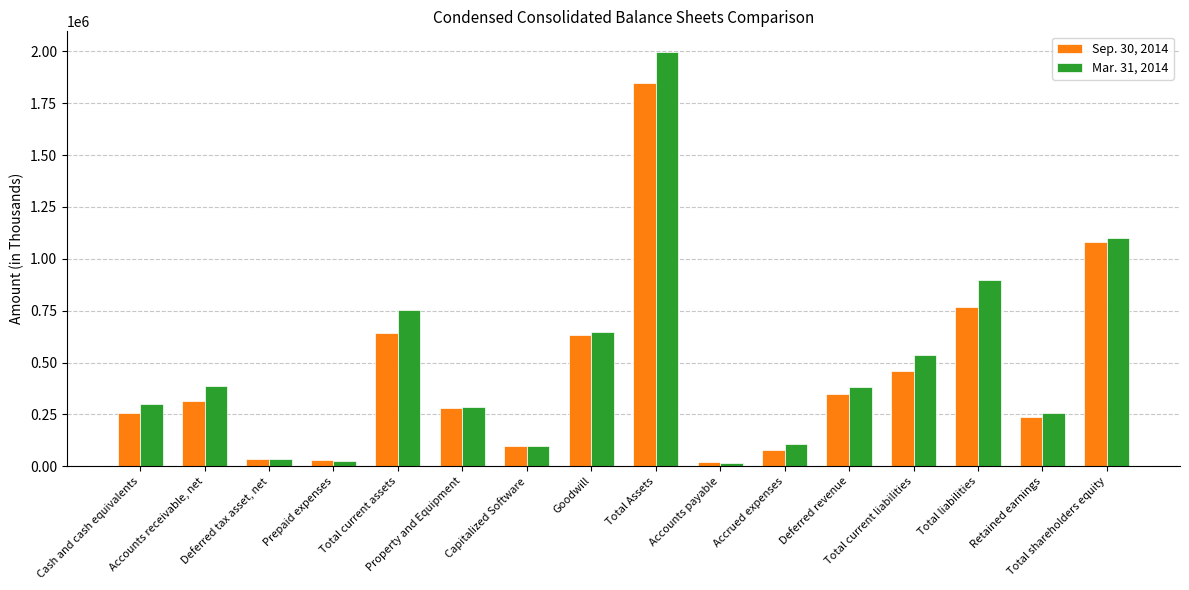

What are all the series names shown in the legend?

Sep. 30, 2014, Mar. 31, 2014